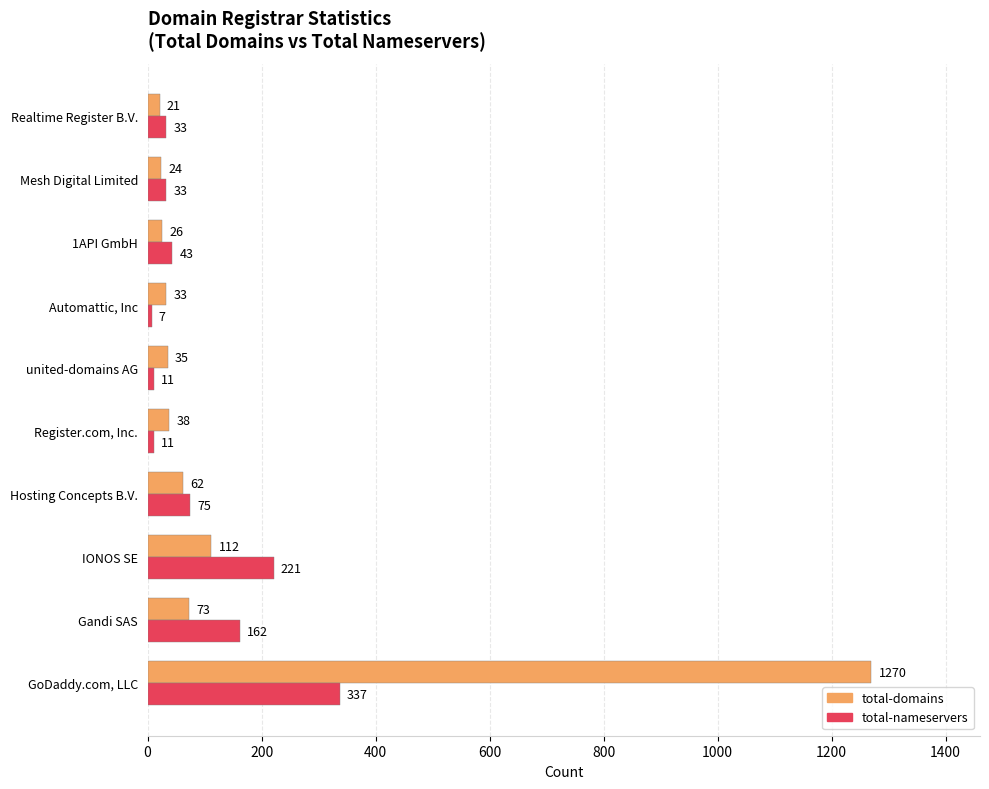

Which series has the largest total across all categories?

total-domains